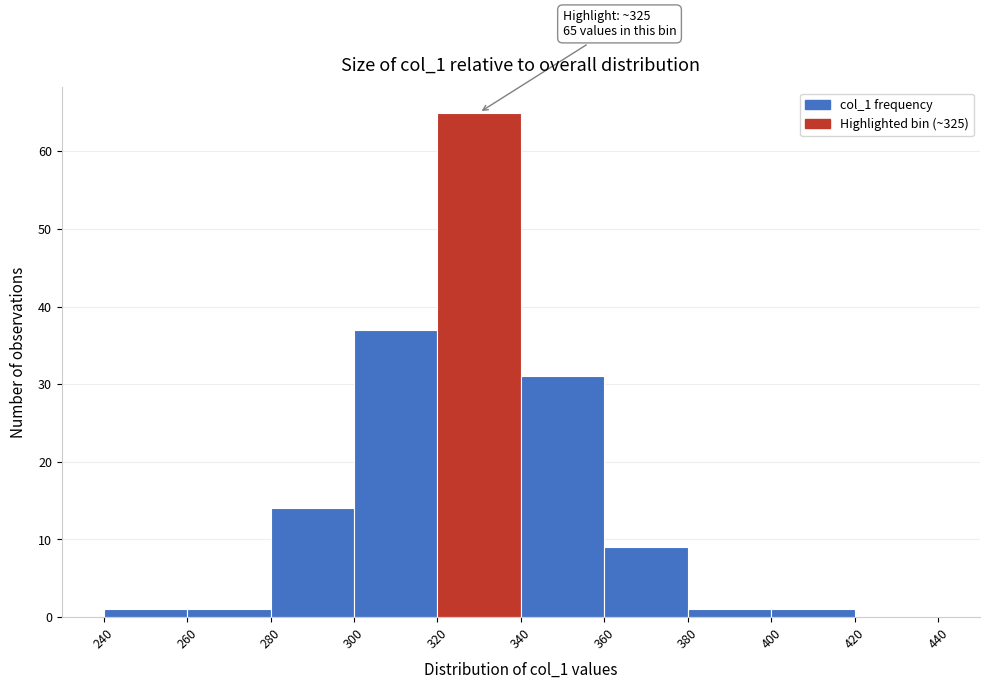

Which range on the x-axis has the tallest bar?

320 to 340